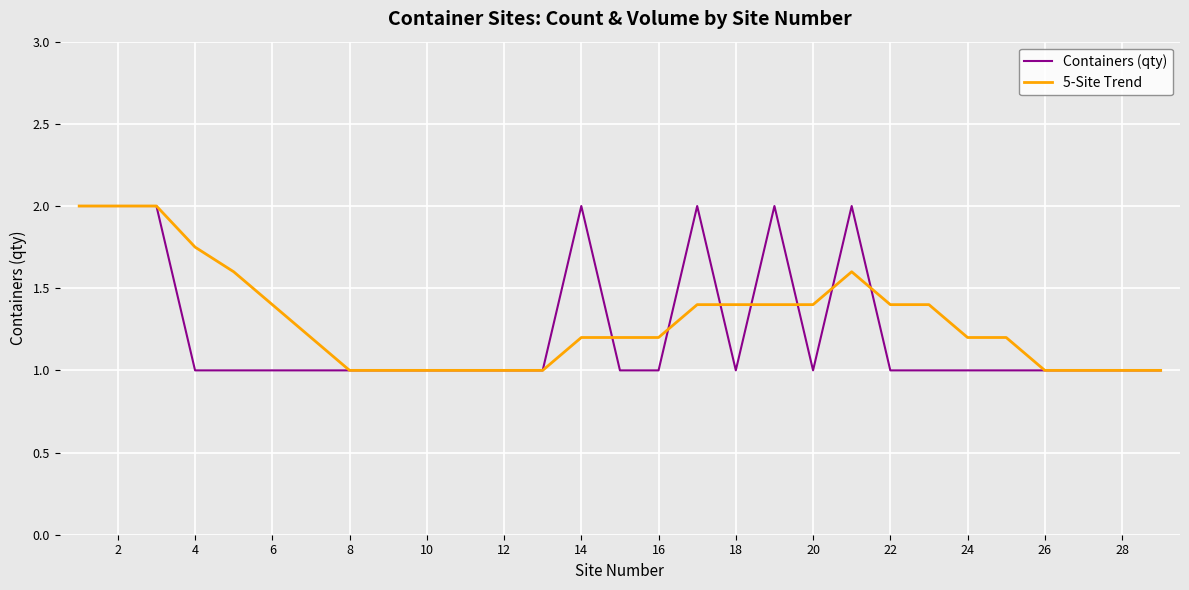

What is the highest value of the Containers (qty) series?

2.0